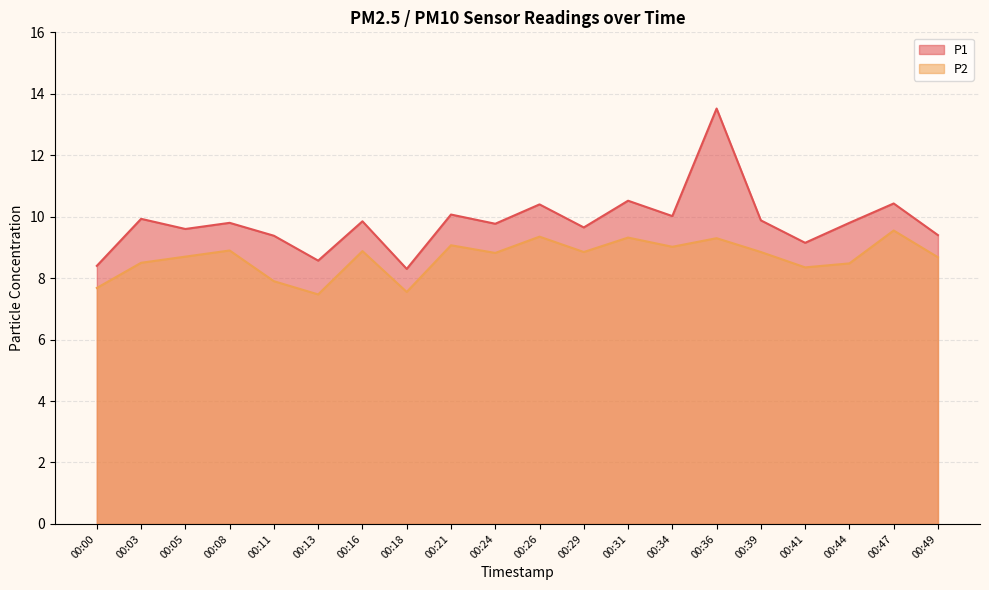

What is the value of the P2 point at the 3rd from the left?

8.7